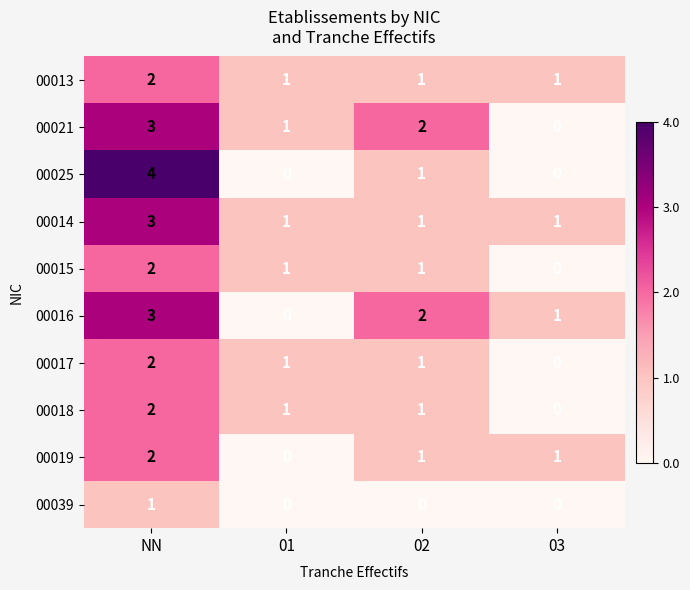

Which series has the largest range (max minus min)?

00025